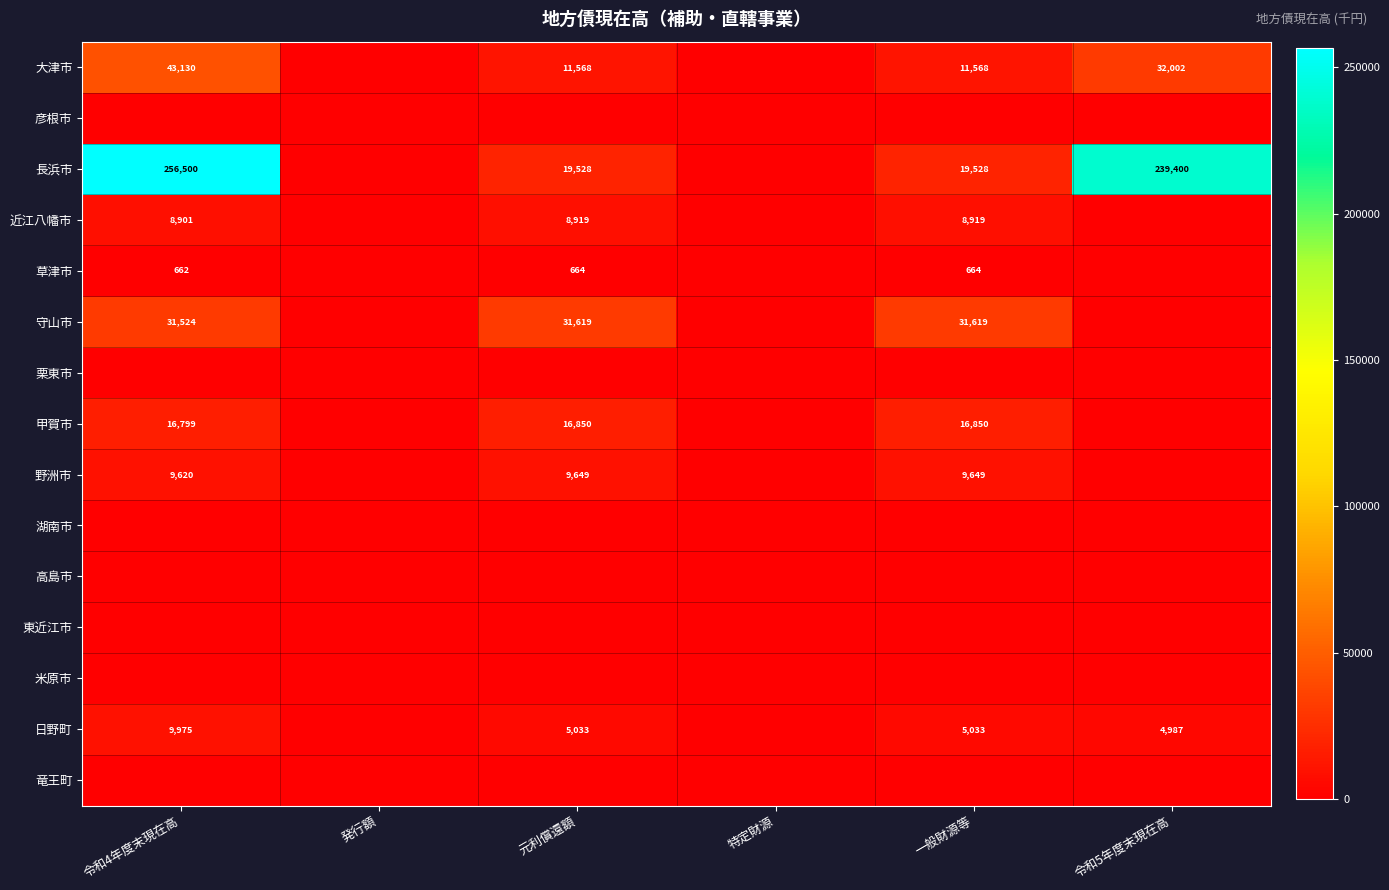

What is the sum of the 日野町 values at 元利償還額 and 令和4年度末現在高?

15008